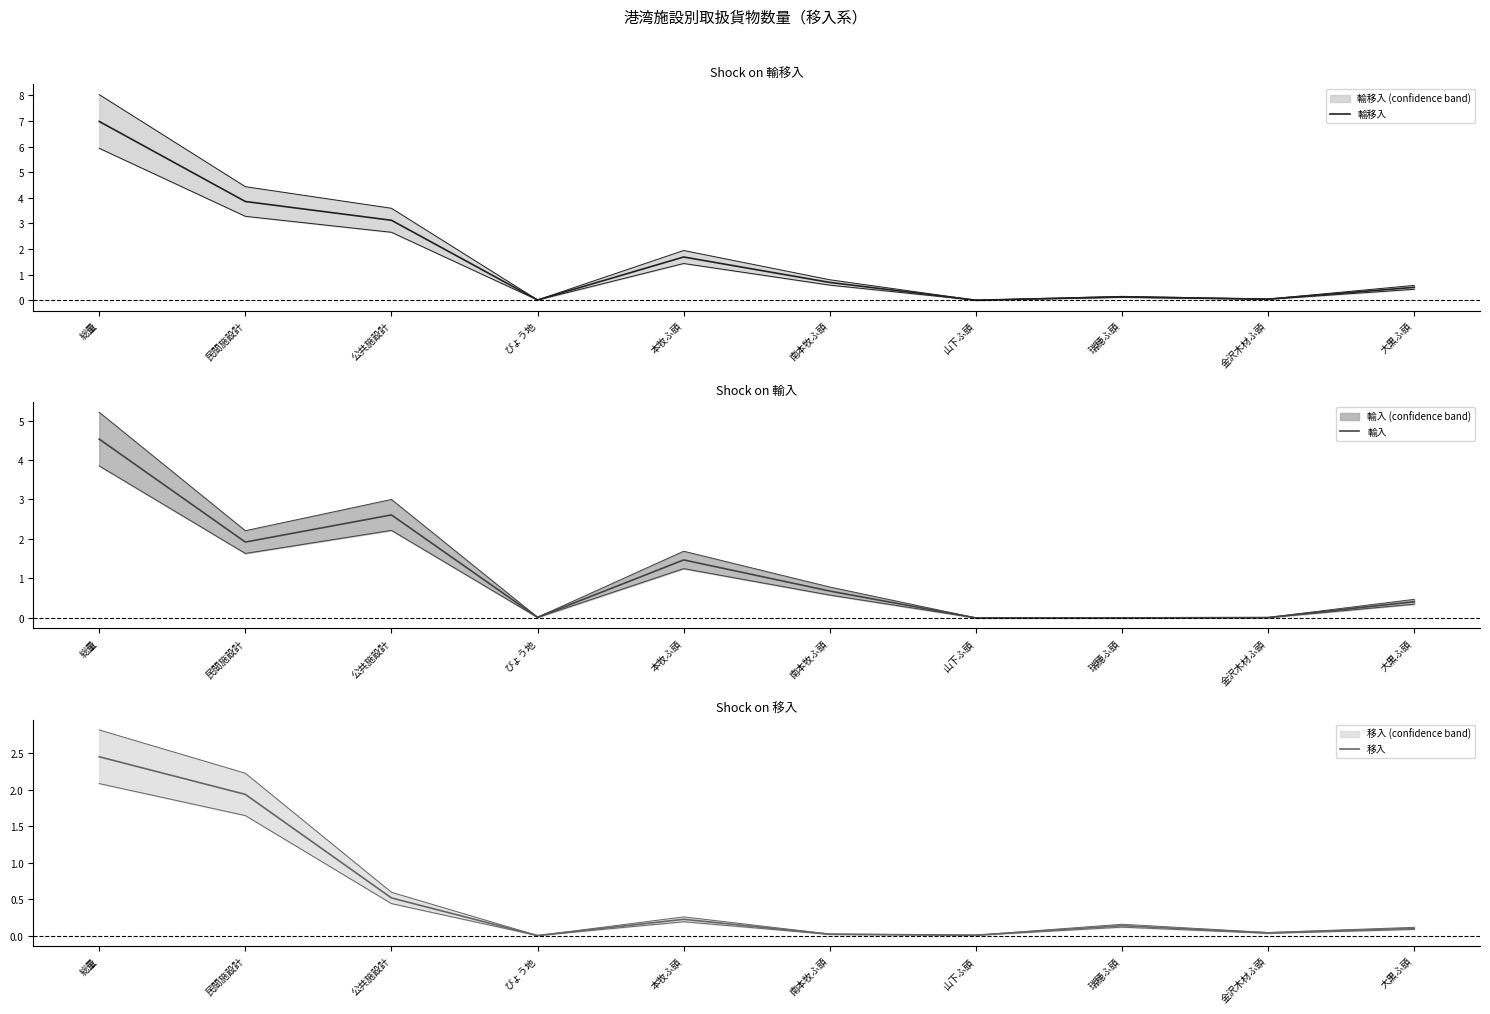

At which category does the chart reach its peak across all series?

総量